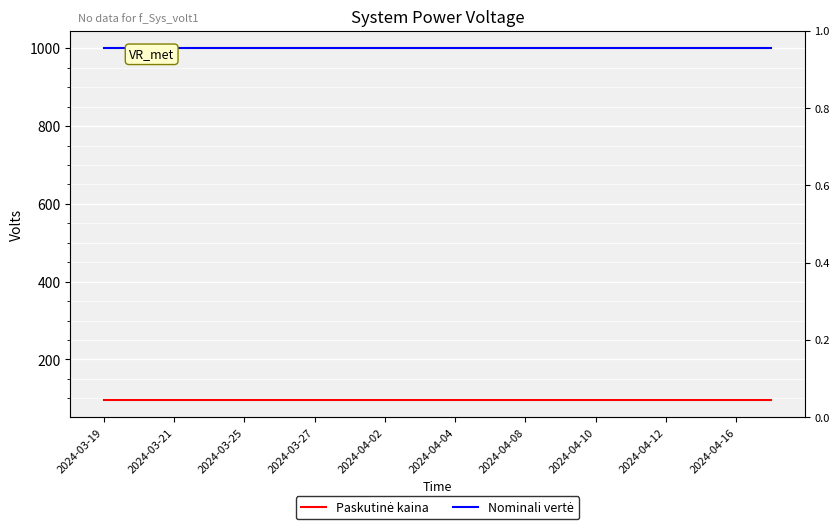

What is the value of the Nominali vertė point at the 5th from the left?

1000.0